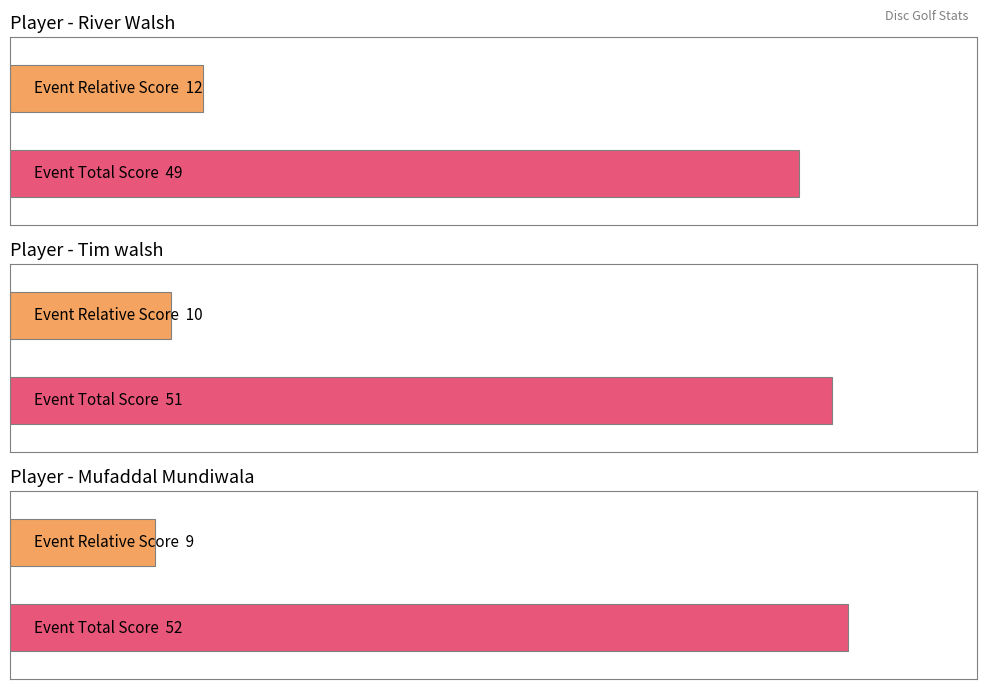

How many categories are shown in the chart?

3